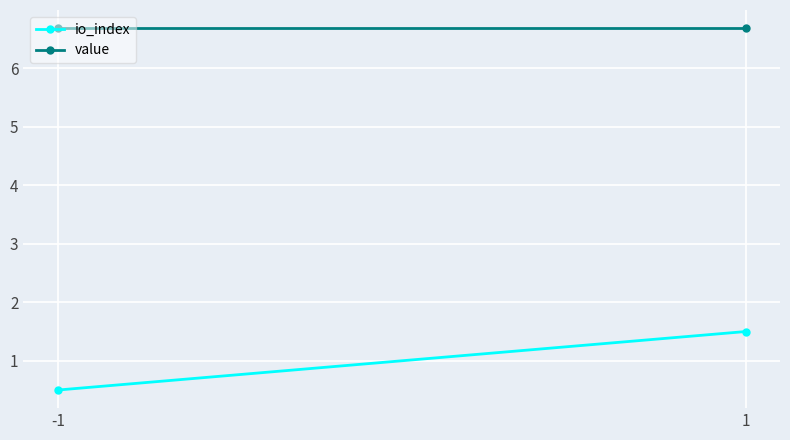

True or false: io_index has a value of 0.5 at 1.

False